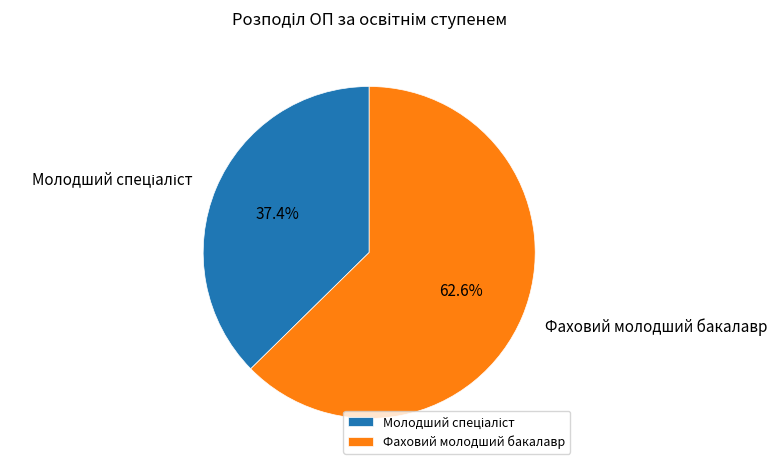

How much of the chart is everything except Фаховий молодший бакалавр?

37.4%